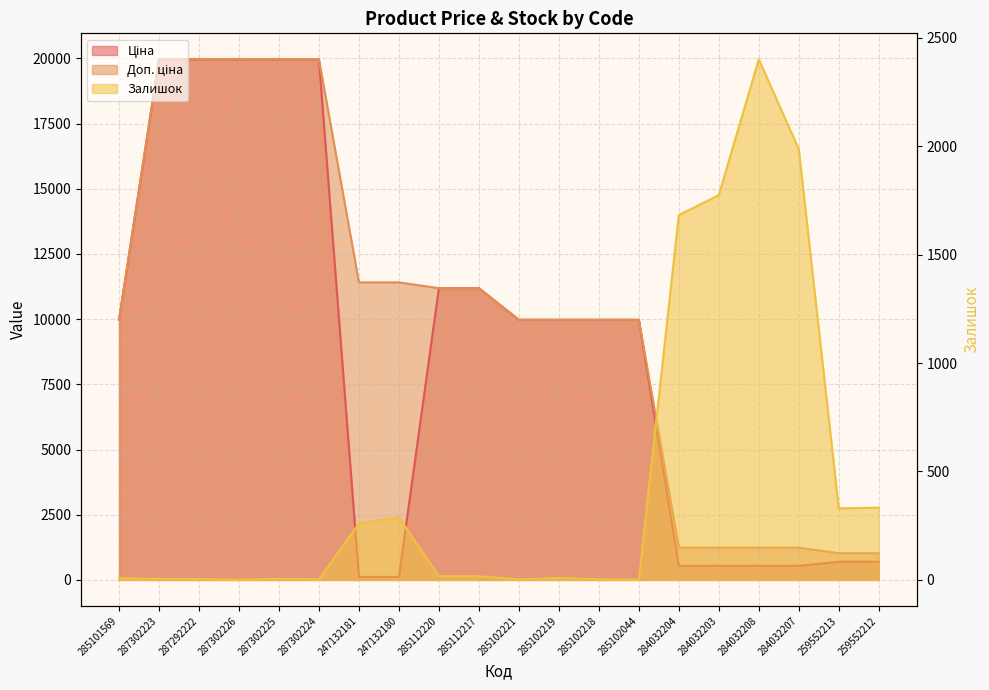

Between 287292222 and 287302225, which series saw the biggest shift?

Залишок